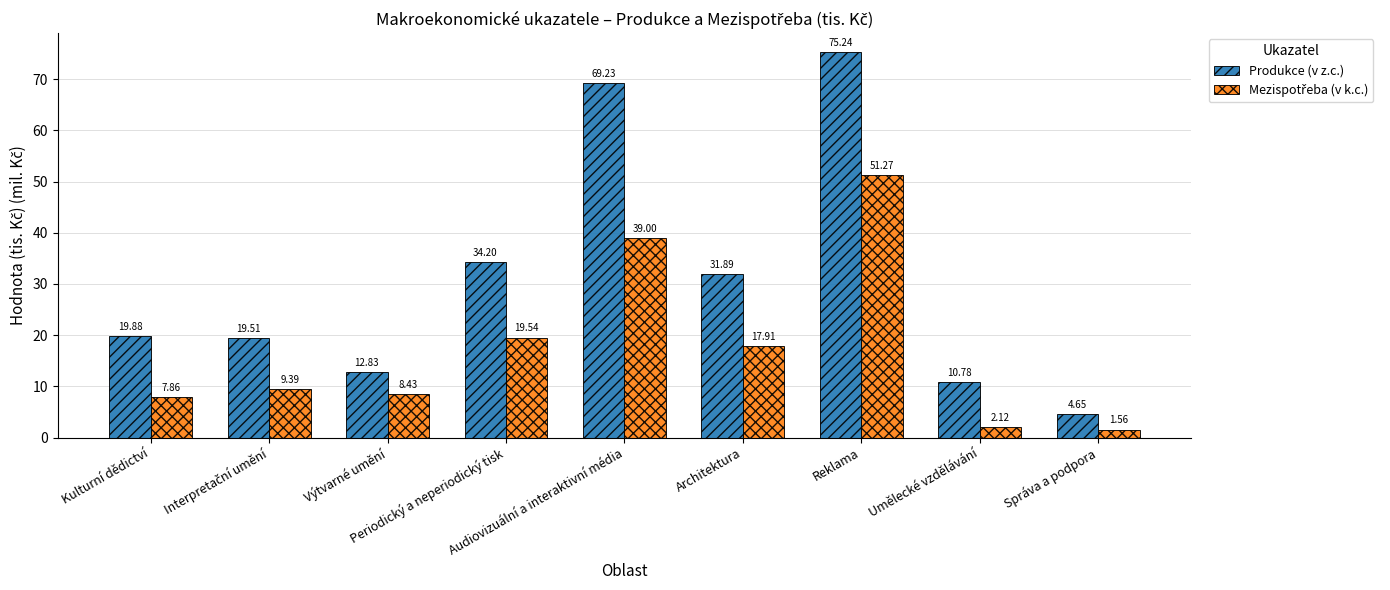

Does the chart contain stacked bars?

No